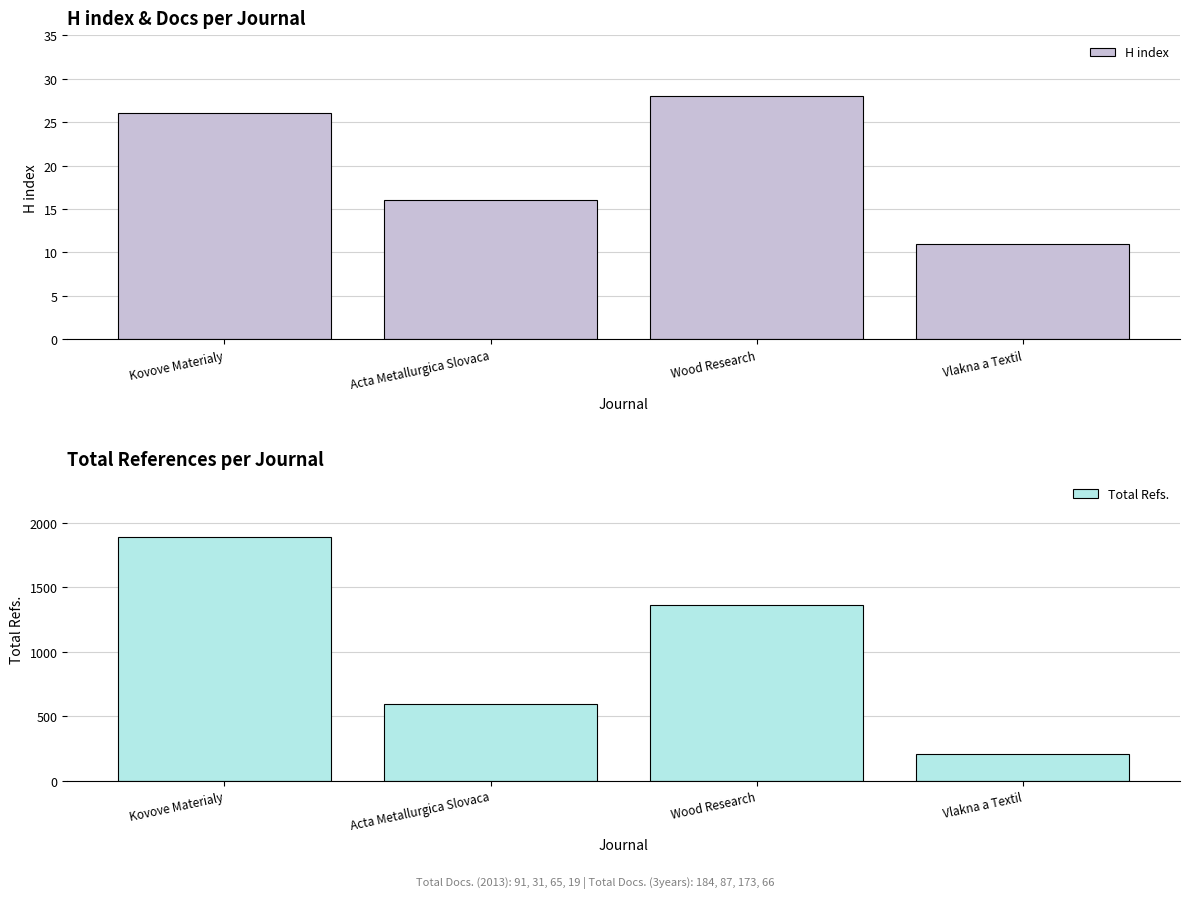

Reading left to right, extract all data points from this chart.

H index: 26	16	28	11
Total Refs.: 1890	597	1360	206